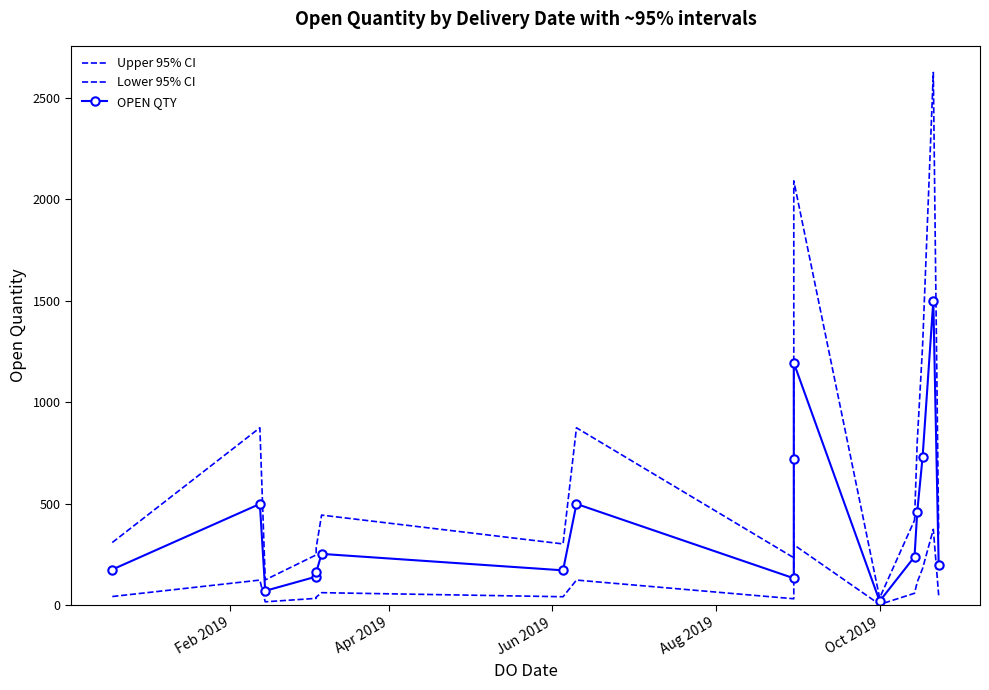

Which series has the widest spread of values?

Upper 95% CI